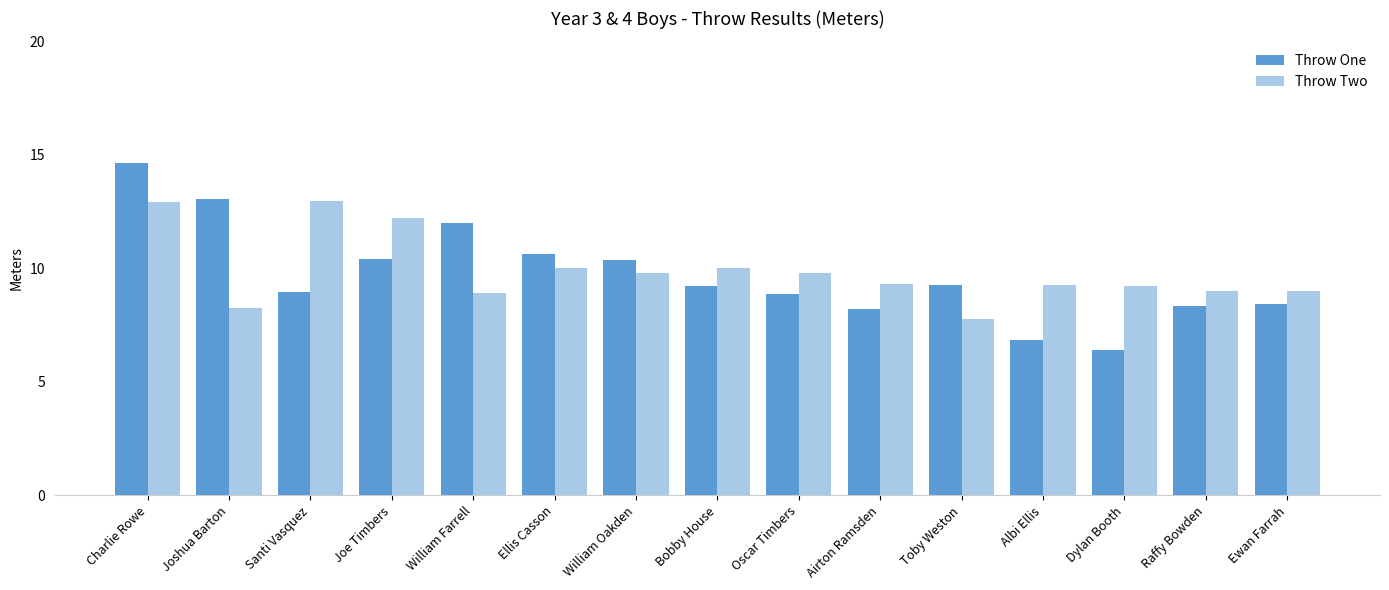

What is the difference between the second highest and minimum values in the Throw Two series?

5.2